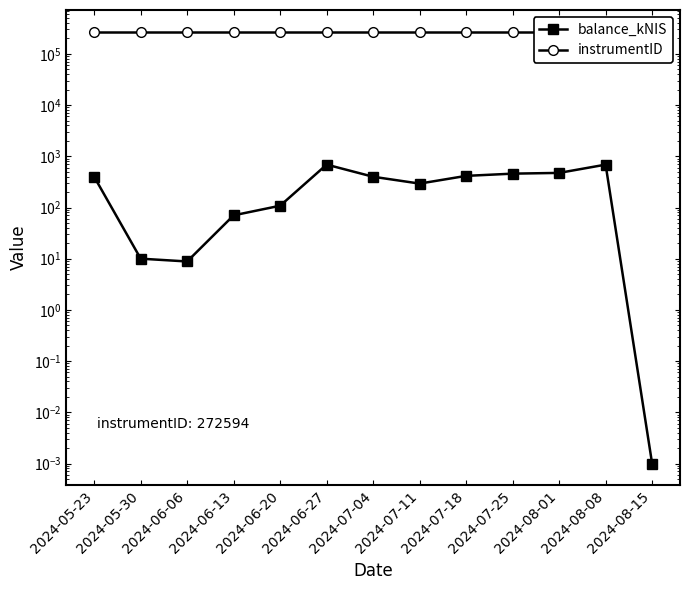

True or false: balance_kNIS and instrumentID cross at least once.

False